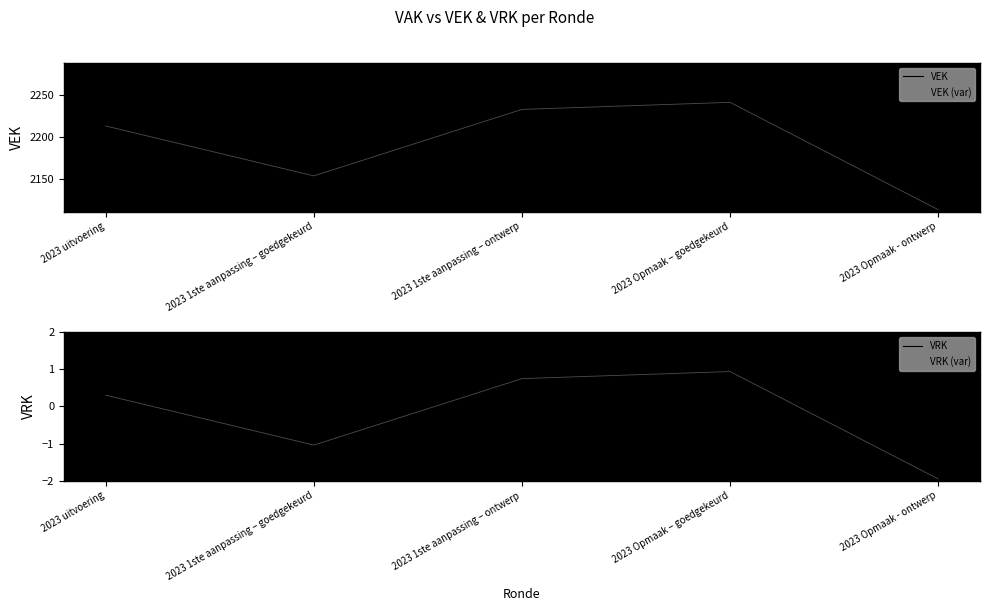

What are all the series names shown in the legend?

VEK, VEK (var), VRK, VRK (var)